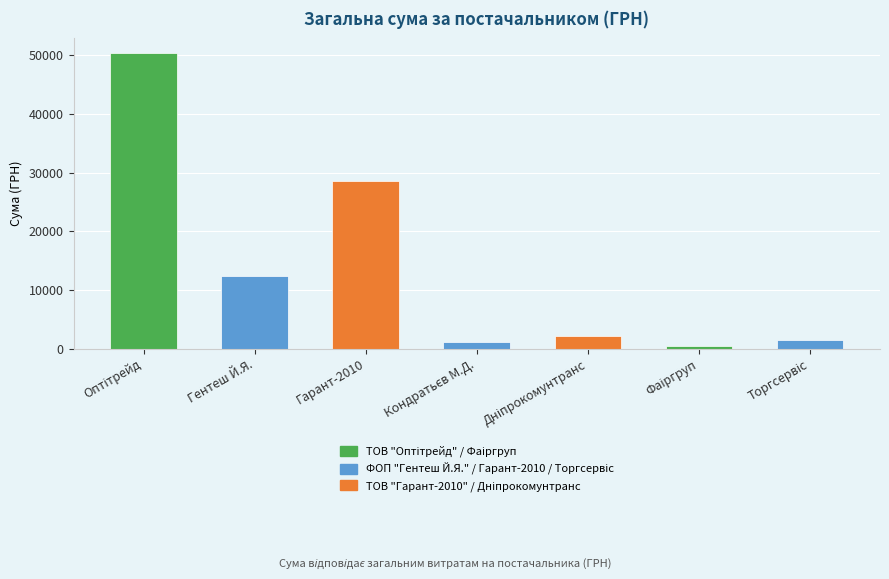

Reading left to right, list all the values displayed in this chart.

50387	12332	28662	1196	2188	367	1541